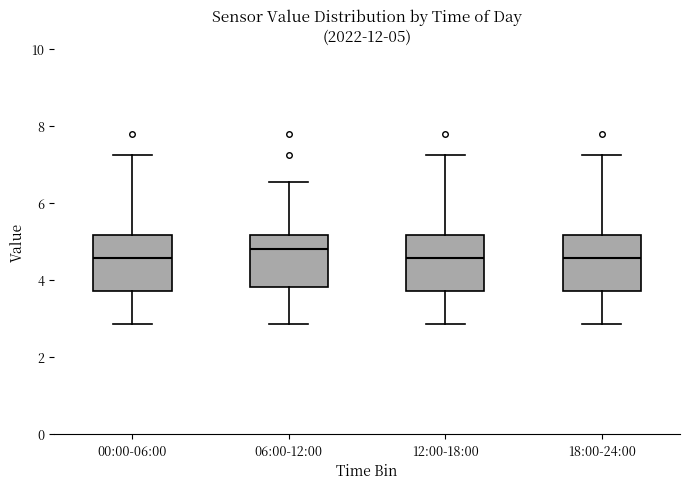

Which box's median line is the highest?

06:00-12:00